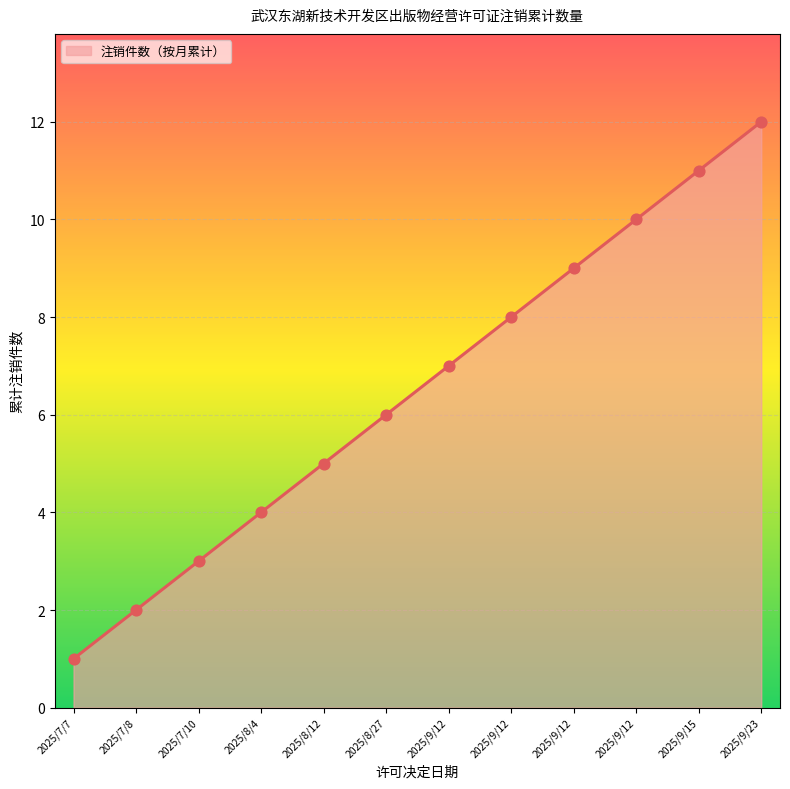

Does the chart have visible grid lines?

Yes